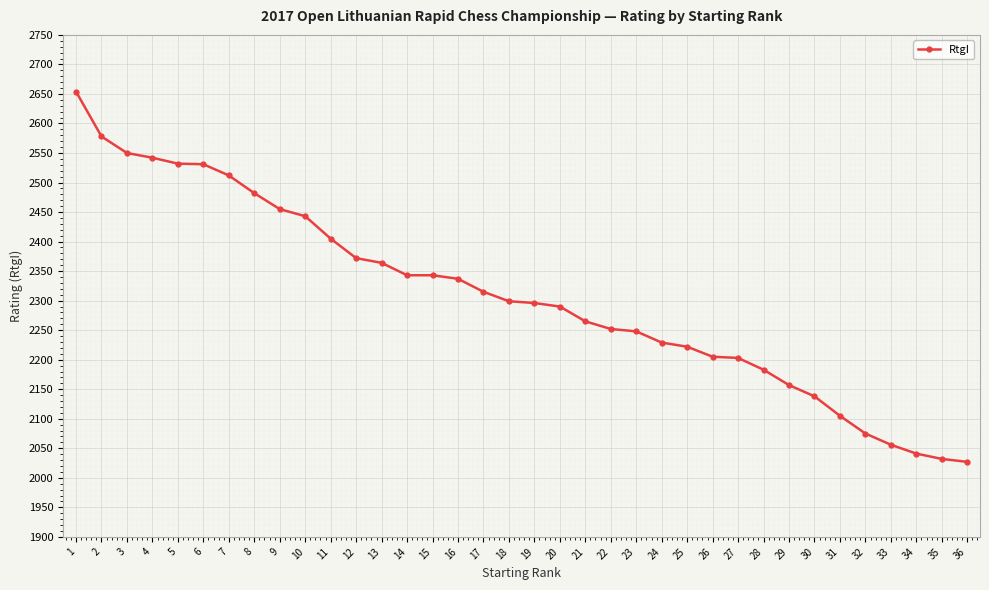

What is the ratio of the value at 13 to the value at 9?

1.0